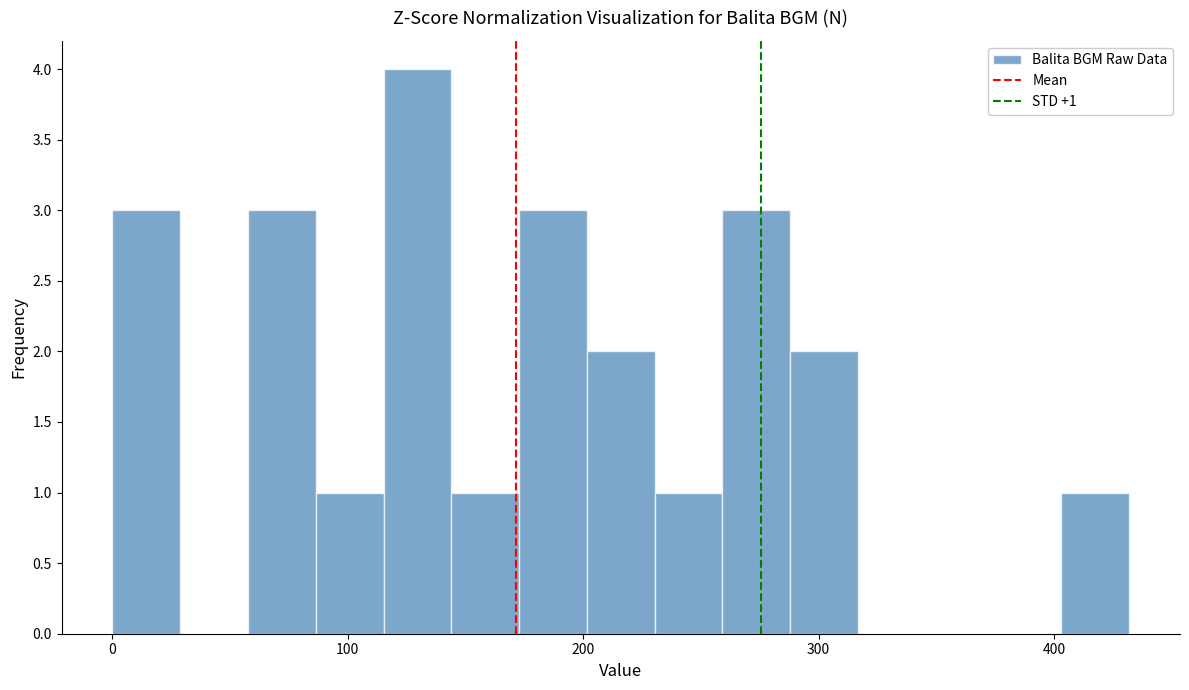

Read against the x-axis, roughly where is the centre of the tallest bar?

130